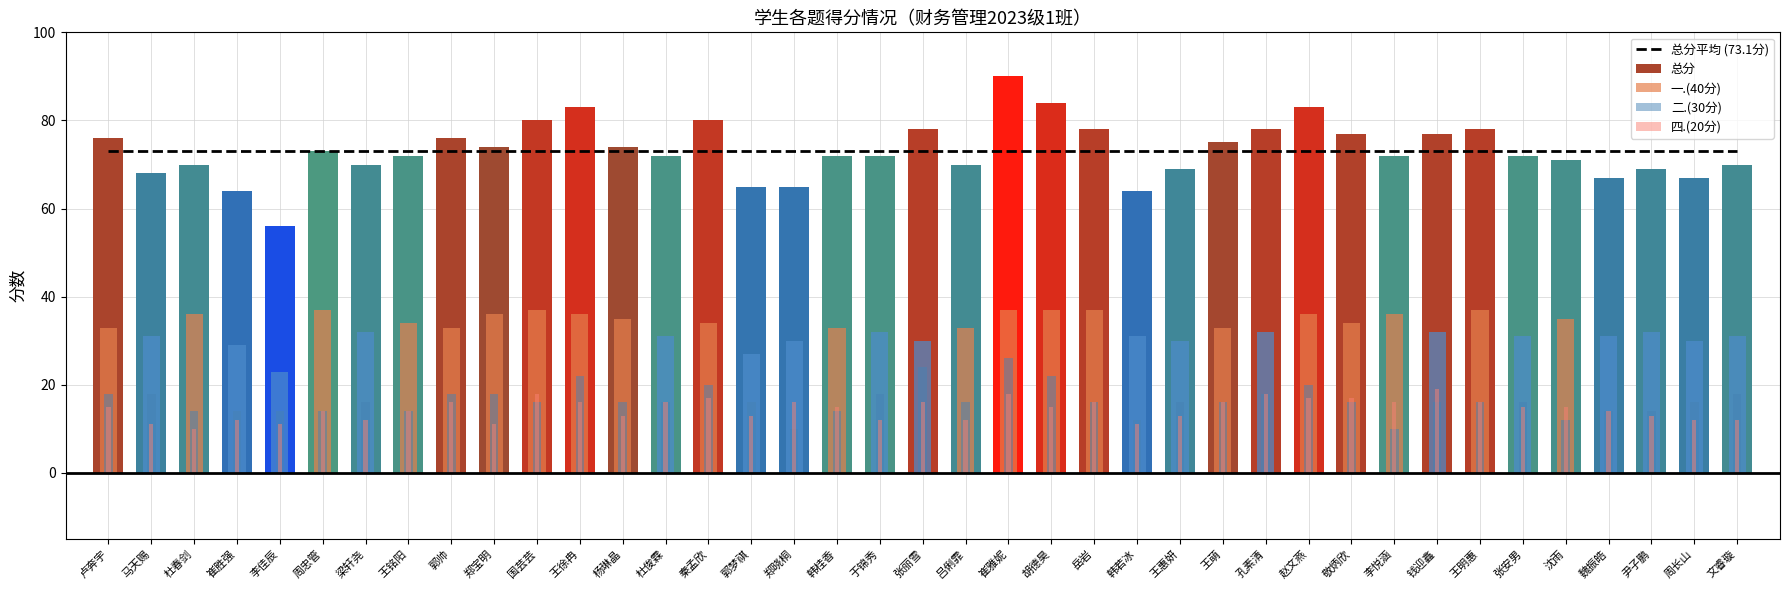

What is the spread (max minus min) of values at 王惠妍?

60.1